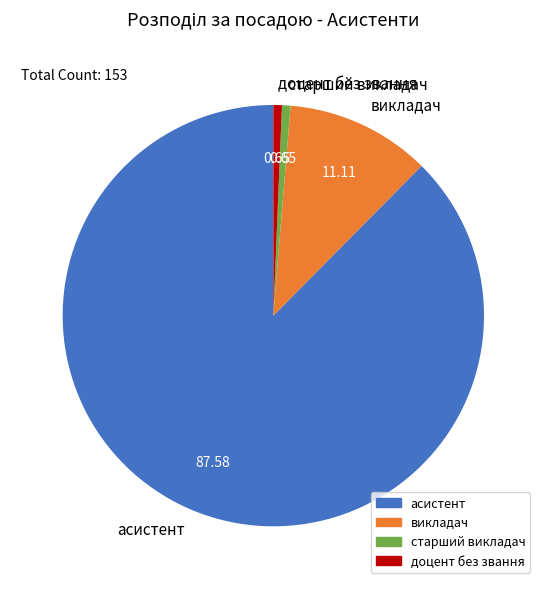

Is the sum of старший викладач and доцент без звання greater than half?

No